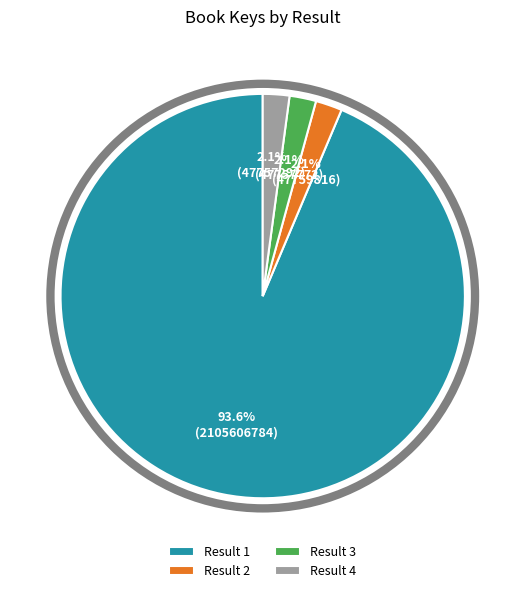

How many slices are in this pie chart?

4